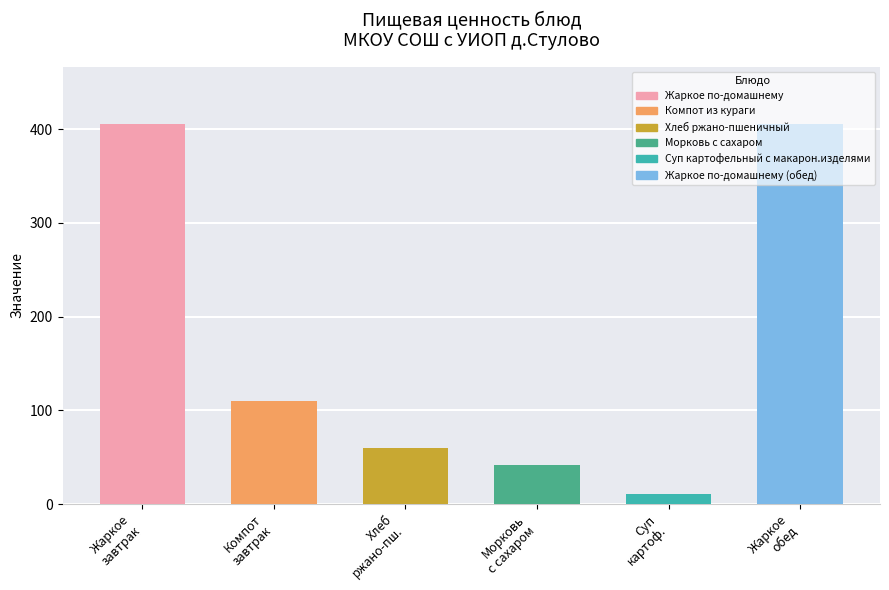

What is the value of the 1st bar from the left?

406.0